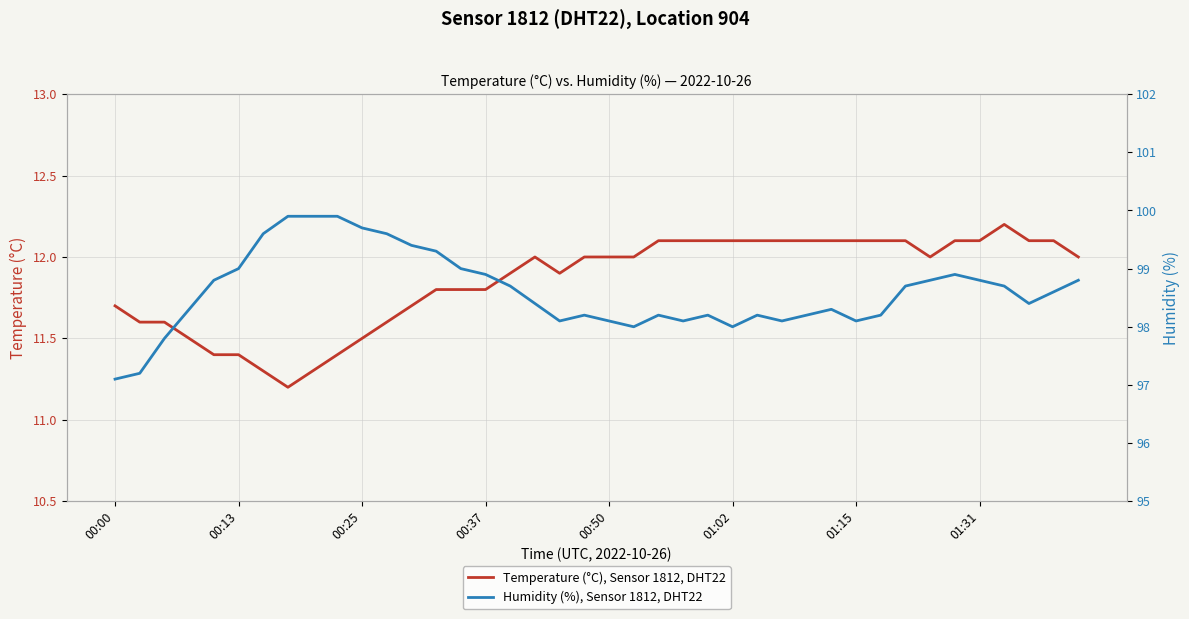

How many interior local valleys does the Temperature (°C), Sensor 1812, DHT22 series have?

3